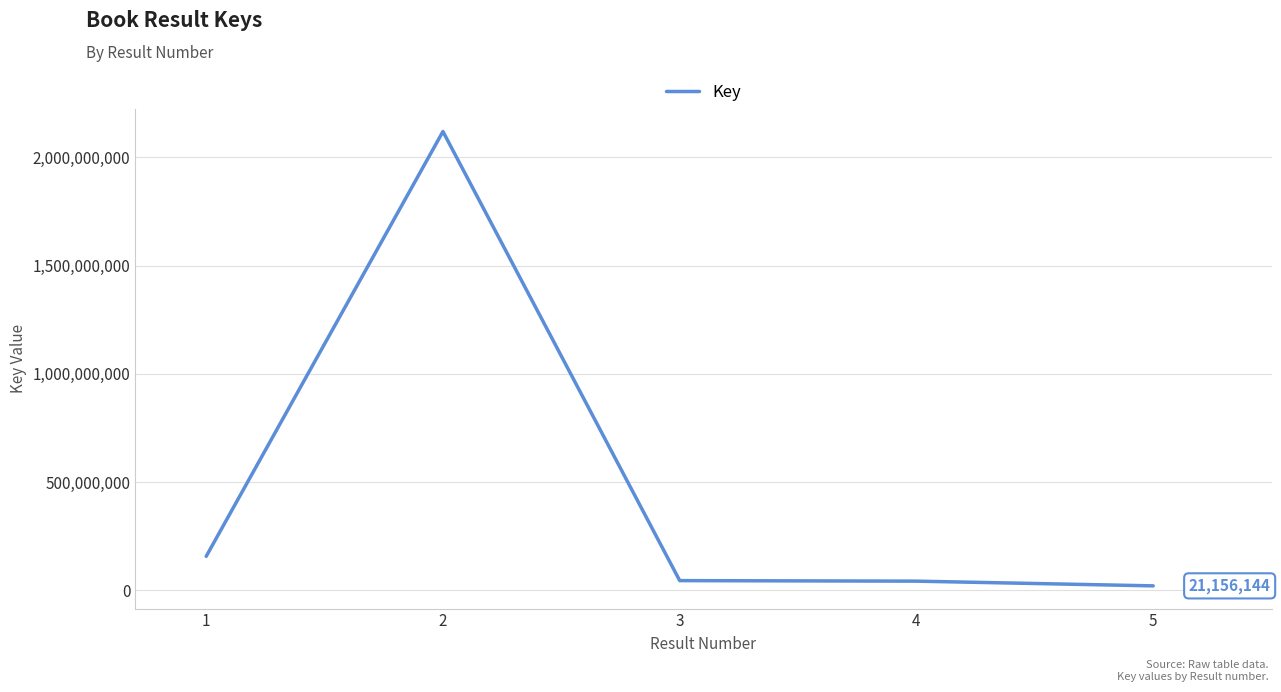

What is the sum of the values at 5 and 1?

178566973